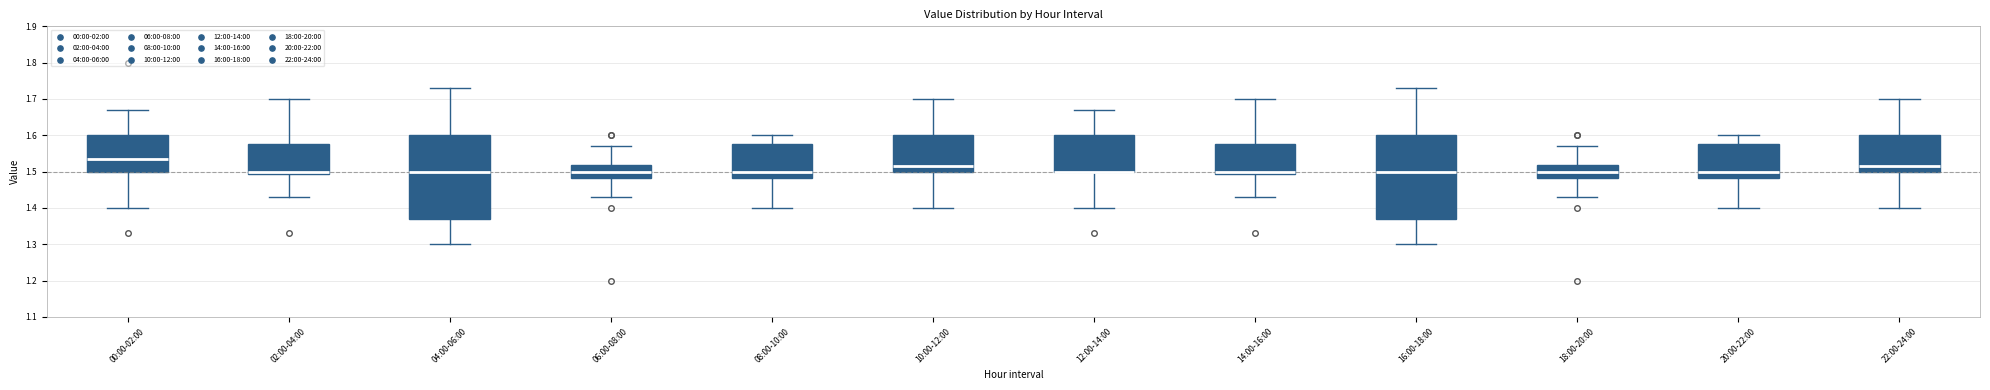

Reading left to right, transcribe this box plot: for each box, give where its median line is, the range the box spans, and where its two whiskers end, as read against the y-axis. The values are not printed on the chart, so give them approximately, as read against the axis.

00:00-02:00: median 1.54, box 1.50 to 1.60, whiskers 1.40 to 1.67
02:00-04:00: median 1.50, box 1.49 to 1.58, whiskers 1.43 to 1.70
04:00-06:00: median 1.50, box 1.37 to 1.60, whiskers 1.30 to 1.73
06:00-08:00: median 1.50, box 1.48 to 1.52, whiskers 1.43 to 1.57
08:00-10:00: median 1.50, box 1.48 to 1.58, whiskers 1.40 to 1.60
10:00-12:00: median 1.52, box 1.50 to 1.60, whiskers 1.40 to 1.70
12:00-14:00: median 1.50 (drawn on the box's lower edge), box 1.50 to 1.60, whiskers 1.40 to 1.67
14:00-16:00: median 1.50, box 1.49 to 1.58, whiskers 1.43 to 1.70
16:00-18:00: median 1.50, box 1.37 to 1.60, whiskers 1.30 to 1.73
18:00-20:00: median 1.50, box 1.48 to 1.52, whiskers 1.43 to 1.57
20:00-22:00: median 1.50, box 1.48 to 1.58, whiskers 1.40 to 1.60
22:00-24:00: median 1.52, box 1.50 to 1.60, whiskers 1.40 to 1.70